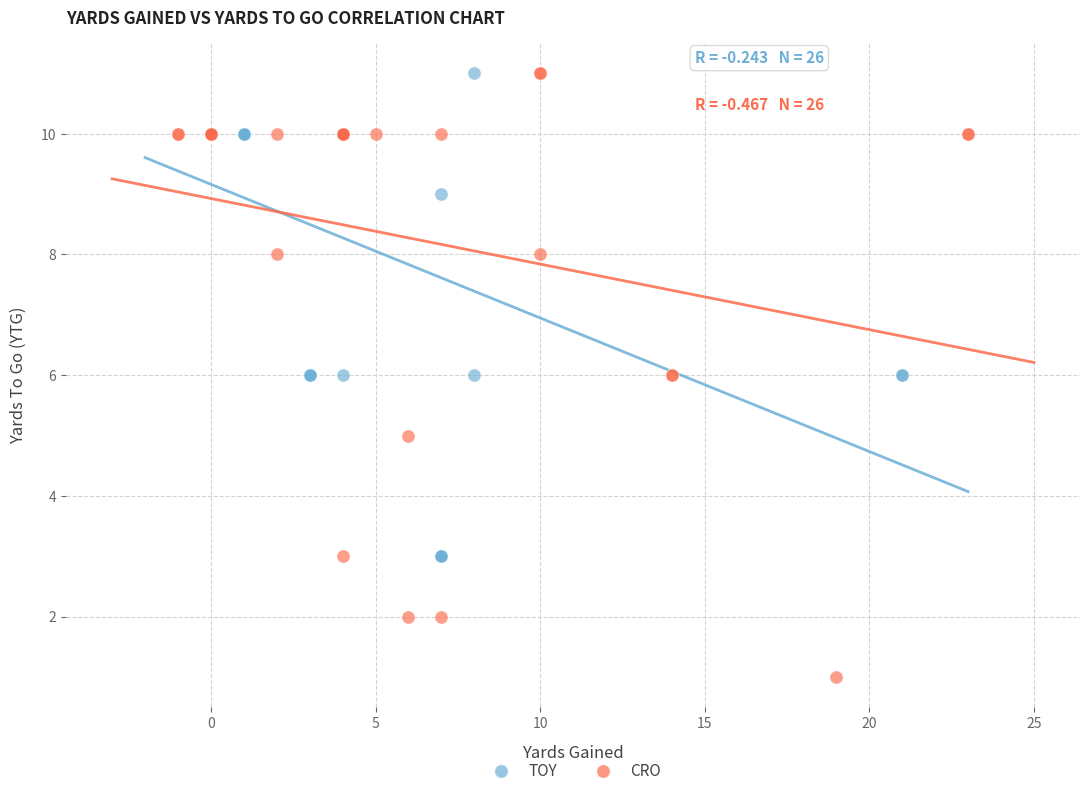

Which series has the largest Y range (max minus min)?

TOY